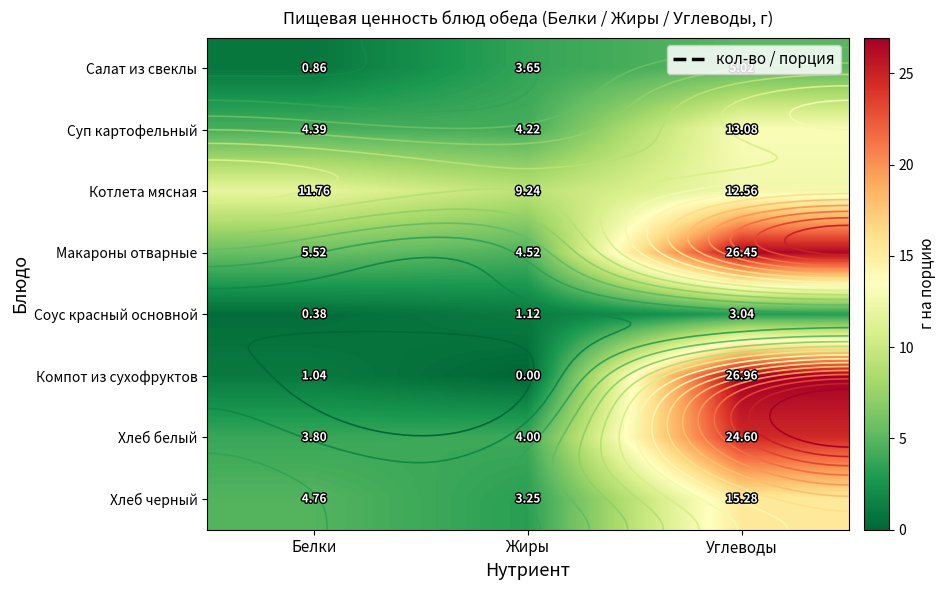

What is the sum of the Макароны отварные values at Белки and Углеводы?

32.0